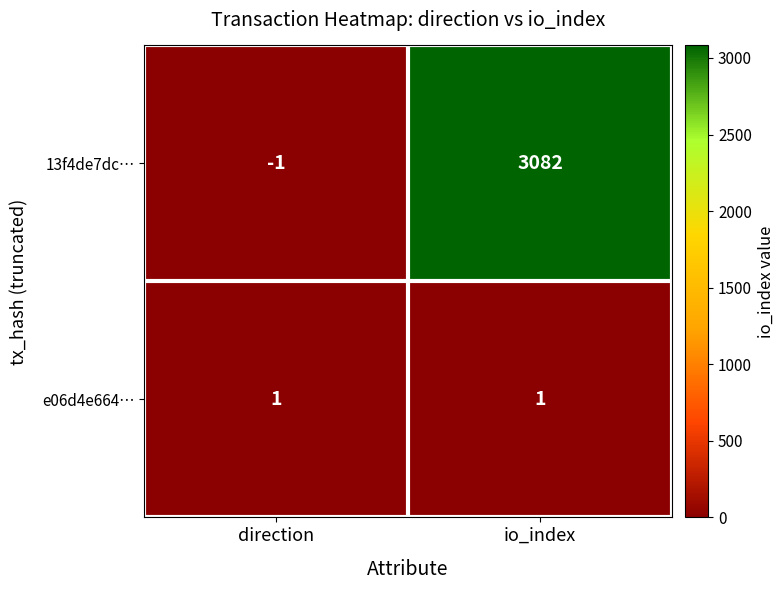

What is the maximum value shown in the chart?

3082